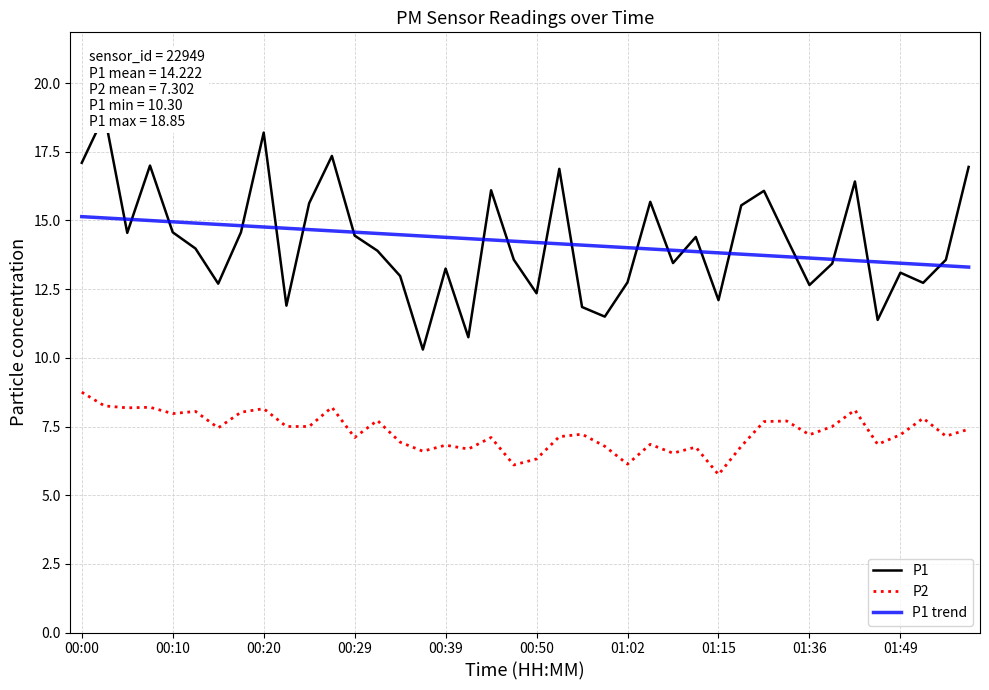

Is it true that P1 equals 10.8 at 17?

True